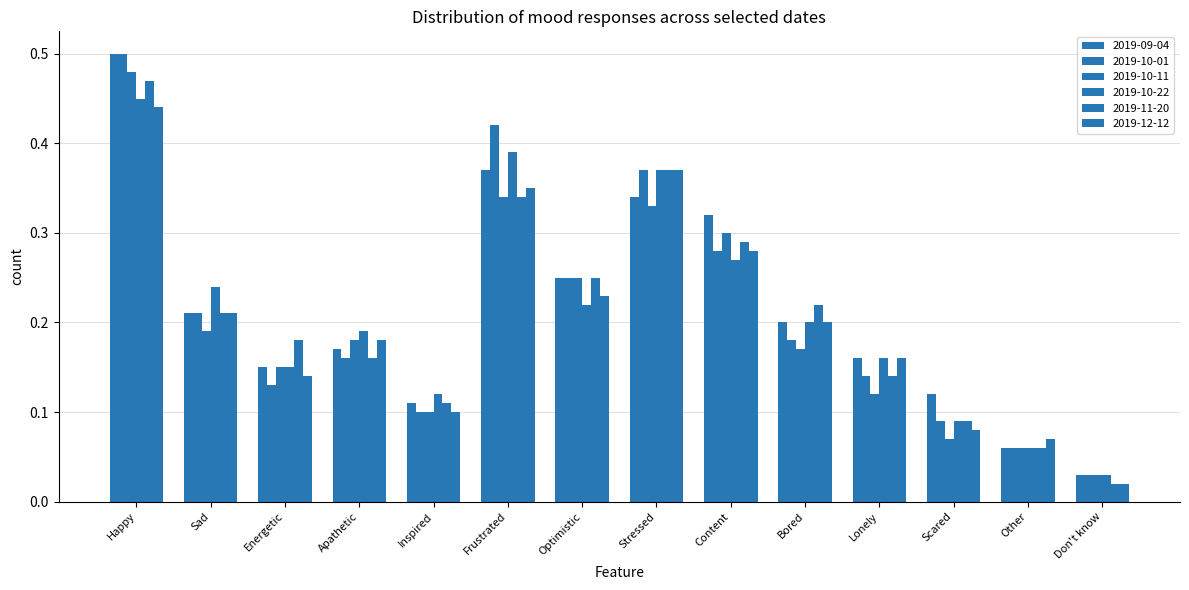

How many bars are there in total?

84